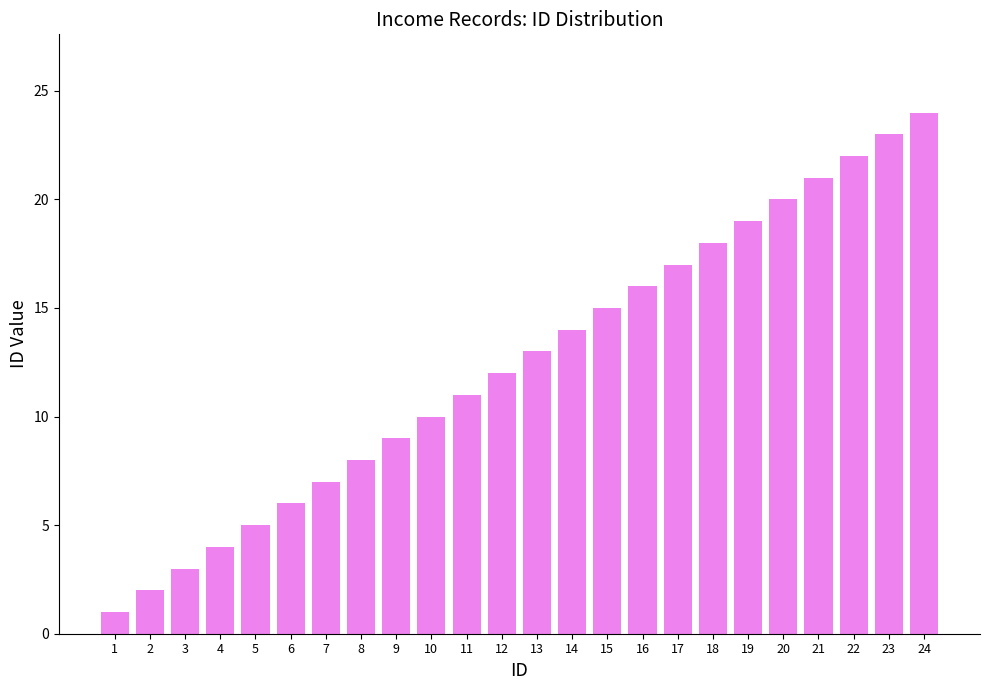

Reading left to right, list all the values displayed in this chart.

1=1	2=2	3=3	4=4	5=5	6=6	7=7	8=8	9=9	10=10	11=11	12=12	13=13	14=14	15=15	16=16	17=17	18=18	19=19	20=20	21=21	22=22	23=23	24=24